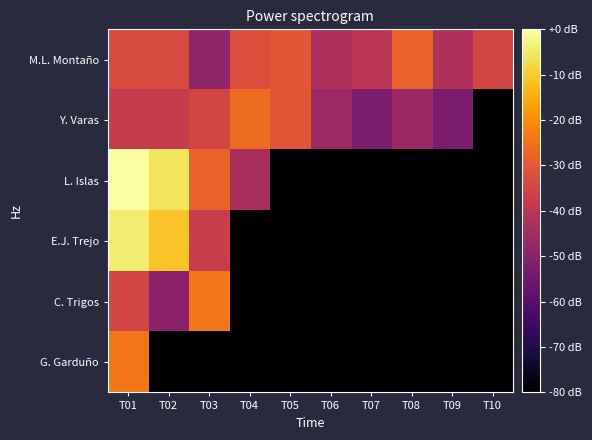

What is the spread (max minus min) of values at T04?

282.3